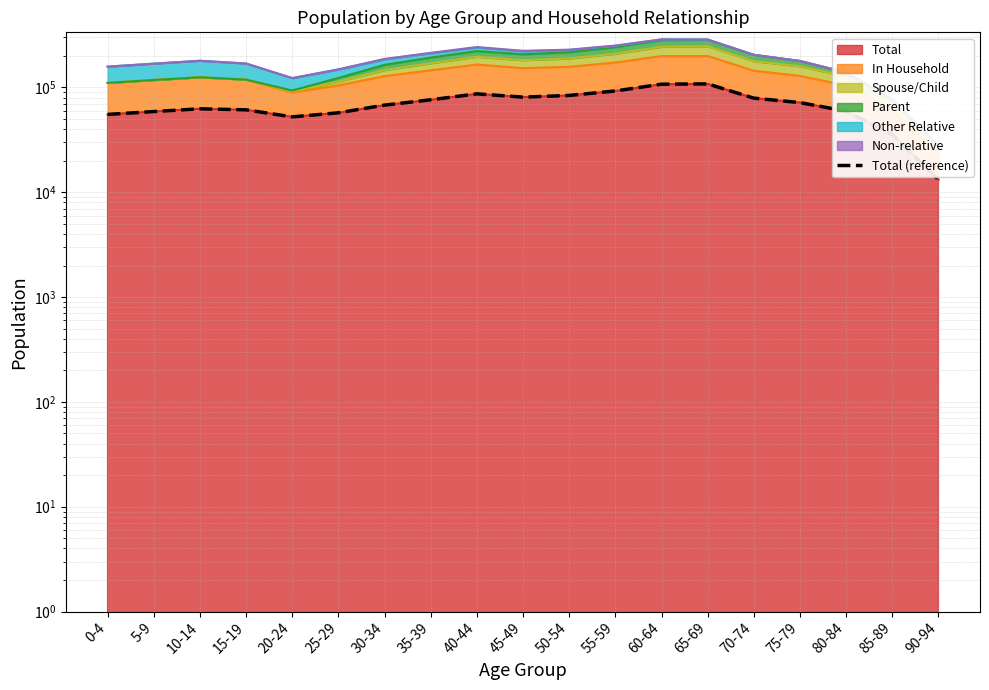

Rank the categories by value from highest to lowest.

65-69, 60-64, 55-59, 40-44, 50-54, 45-49, 70-74, 35-39, 75-79, 30-34, 10-14, 15-19, 80-84, 5-9, 25-29, 0-4, 20-24, 85-89, 90-94